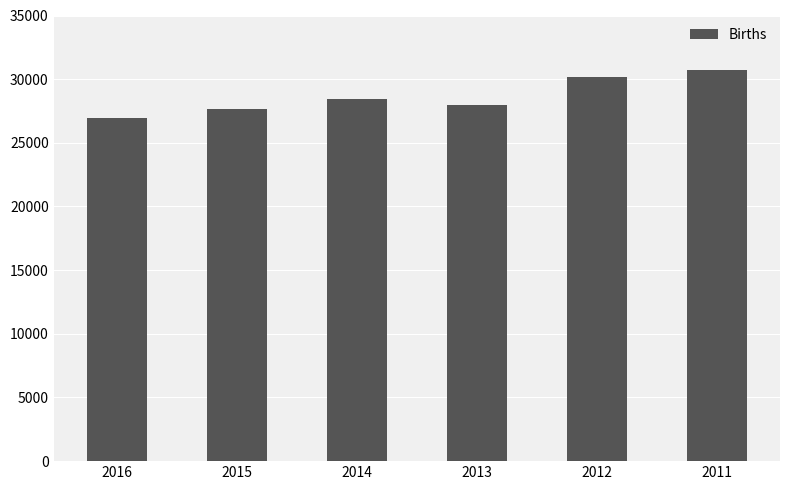

The value at 2016 is 15486. True or false?

False